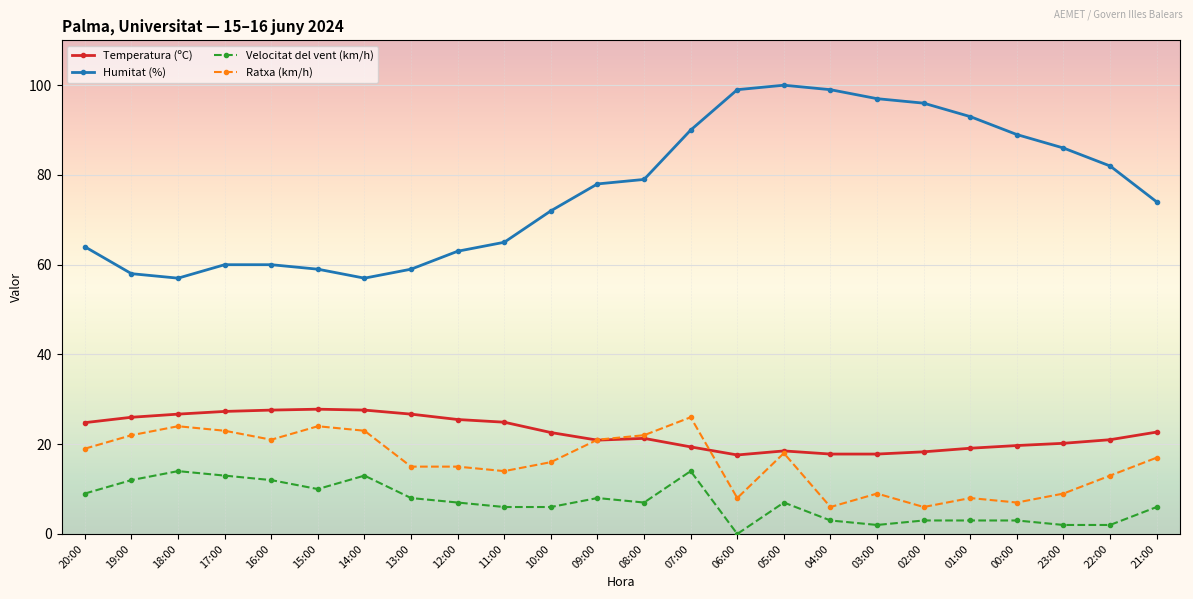

What is the difference between the second highest and second lowest values in the Temperatura (ºC) series?

9.8